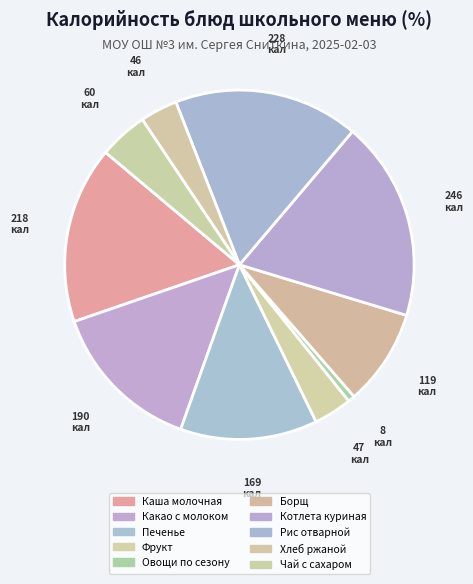

What is the smallest slice in the pie chart?

Овощи по сезону